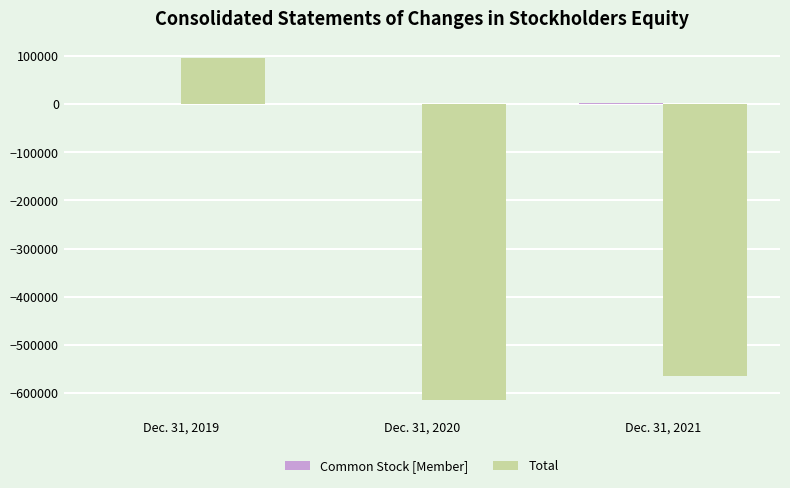

At which category is the sum across all series the highest?

Dec. 31, 2019